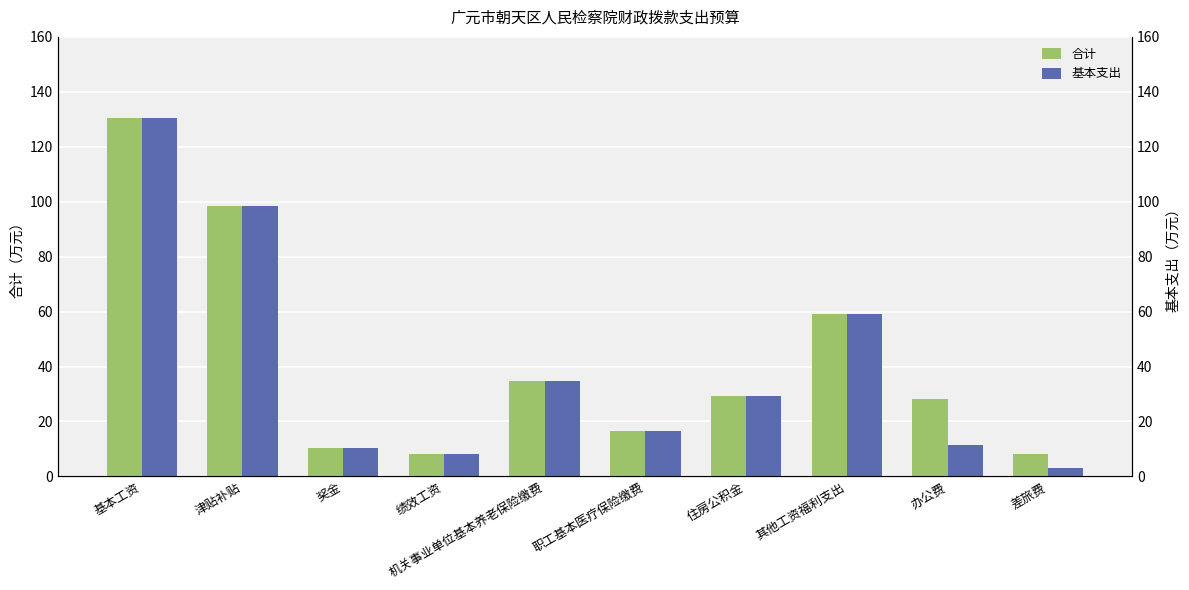

What is the label of the 6th bar from the right?

机关事业单位基本养老保险缴费